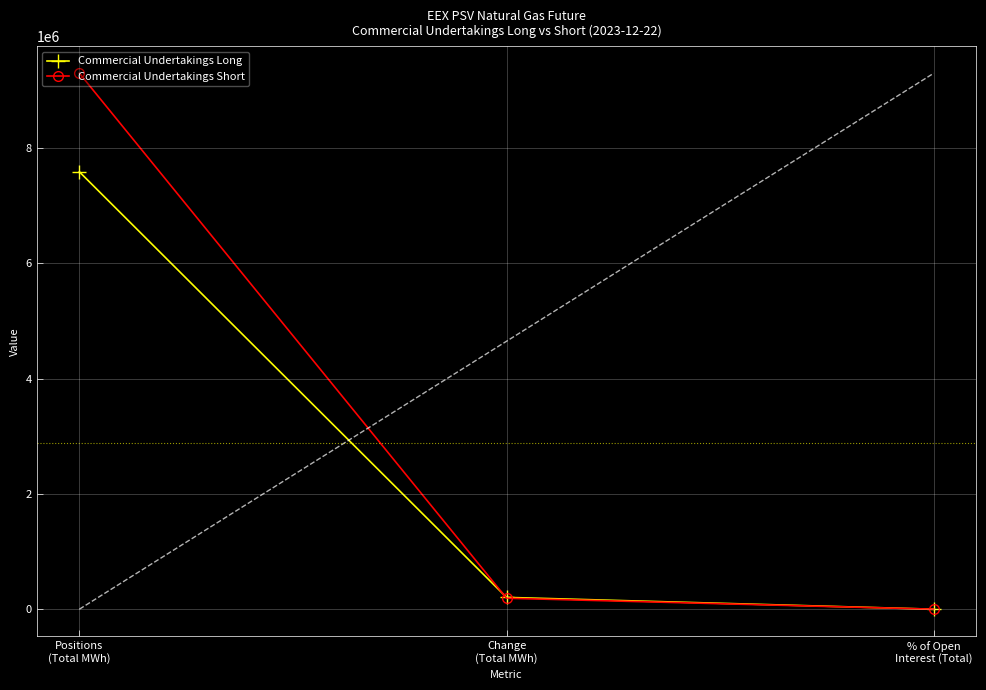

What is the difference between the Commercial Undertakings Long values at Change
(Total MWh) and % of Open
Interest (Total)?

204832.7